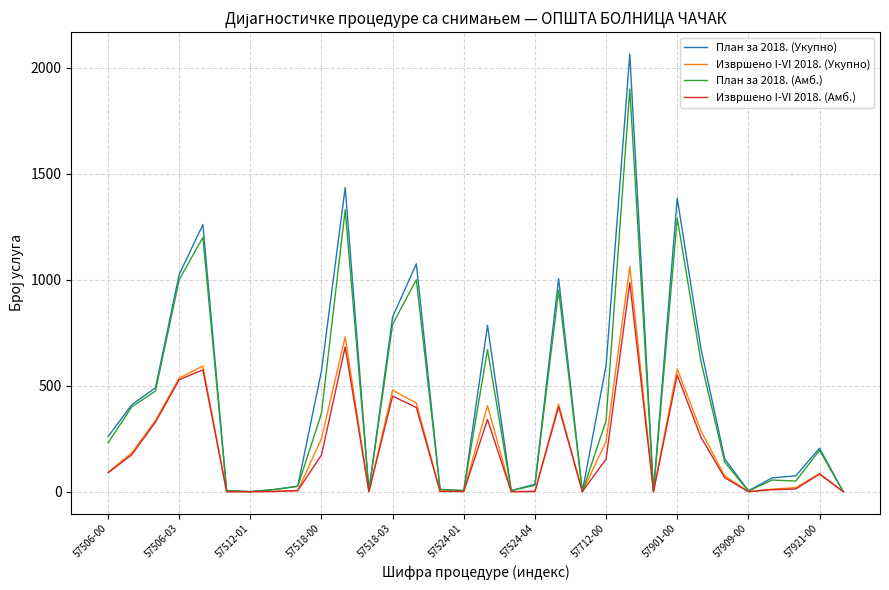

Which series has the widest spread of values?

План за 2018. (Укупно)